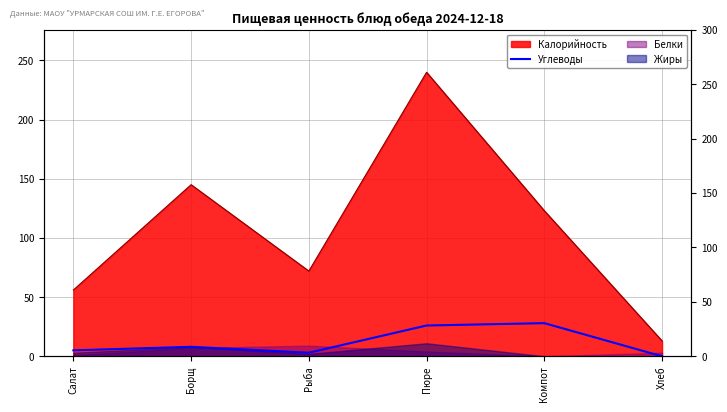

What is the label of the 6th point from the right?

Салат